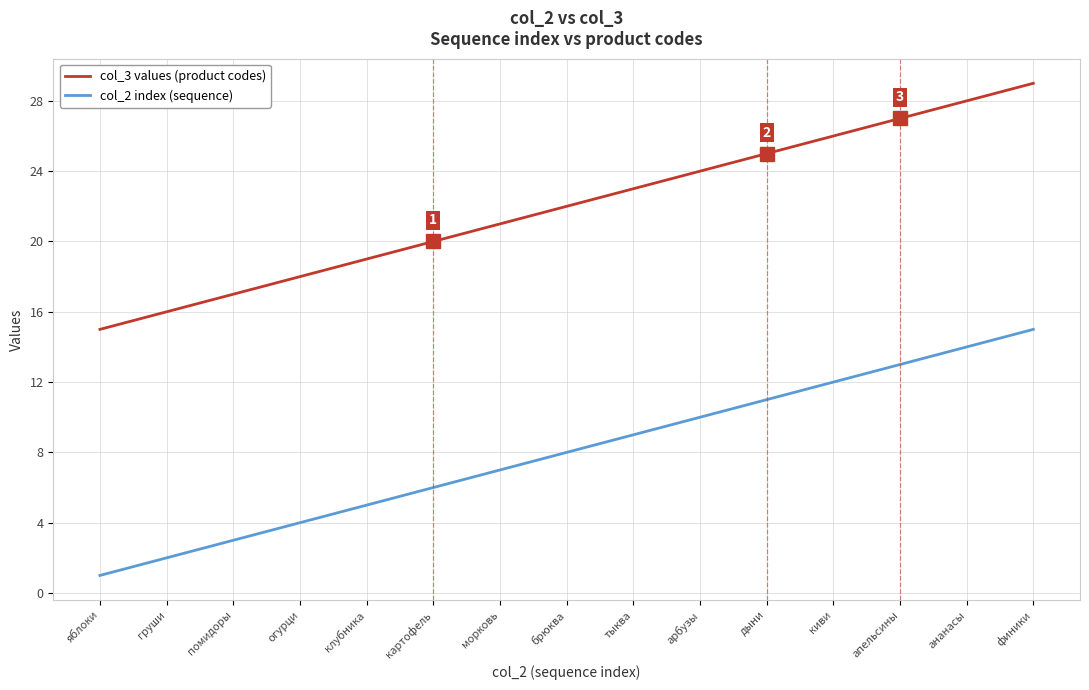

At which category is the sum across all series the highest?

финики